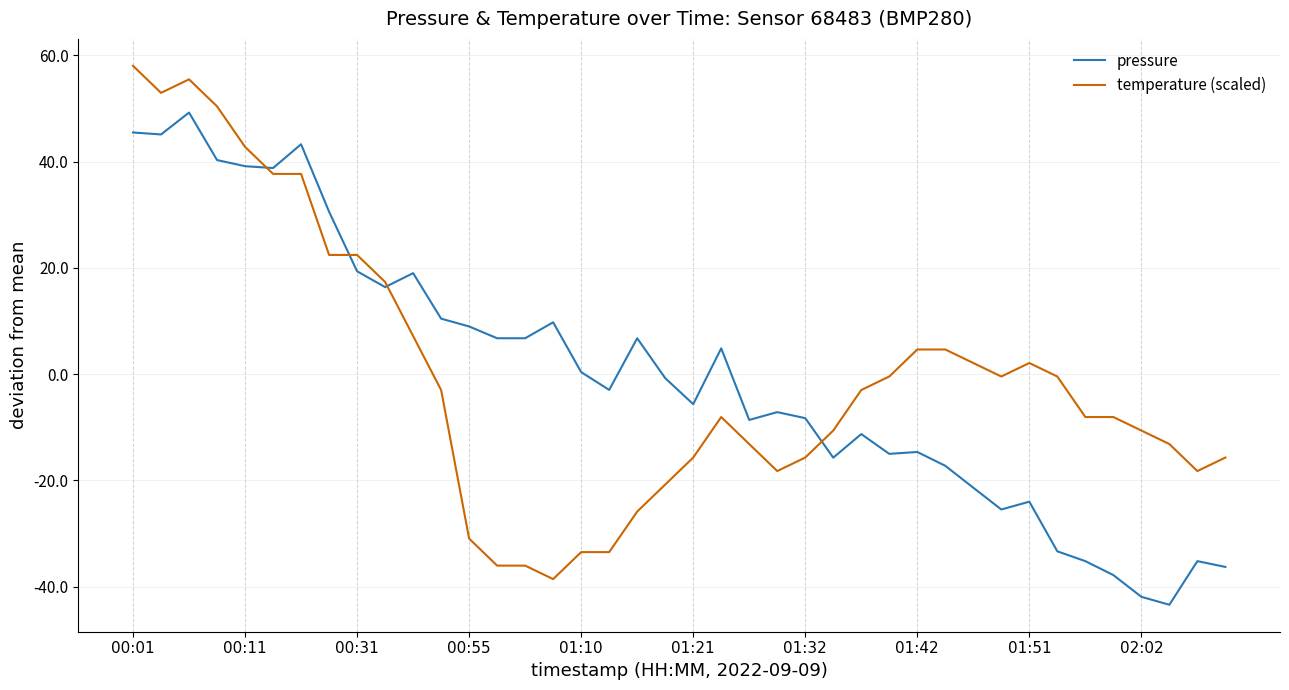

List the series in order of their peak value, lowest first.

pressure, temperature (scaled)